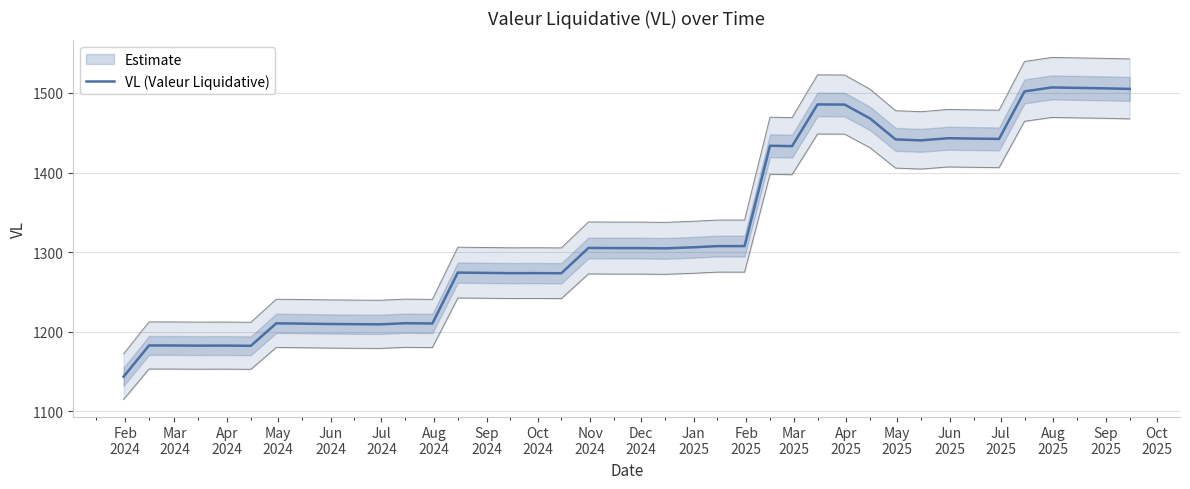

How many data points are above 1305?

21